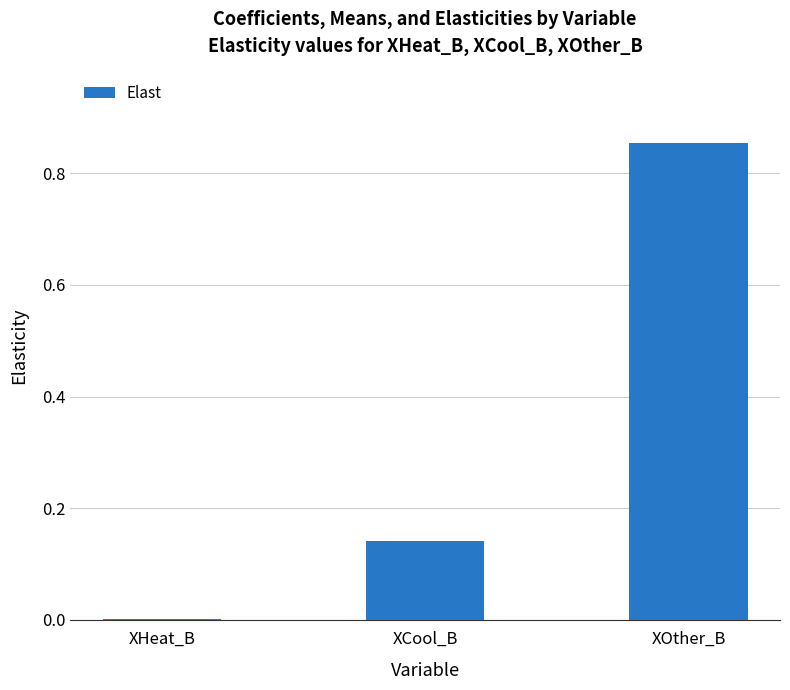

Which label corresponds to the largest value in the chart?

XOther_B